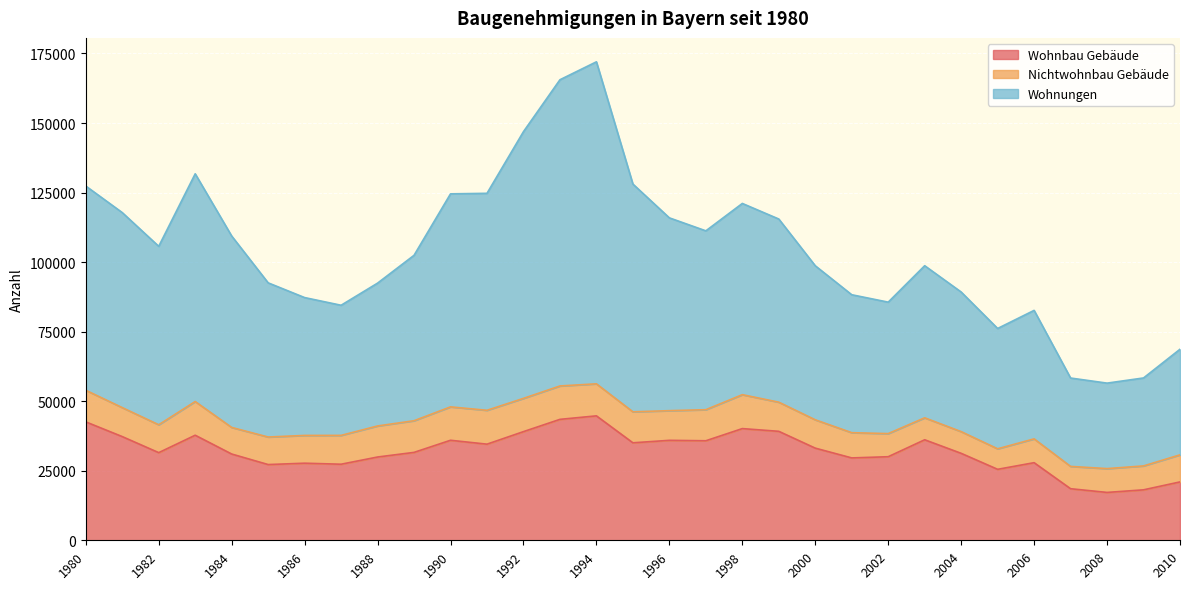

Where is the first local minimum for Wohnbau Gebäude?

1982